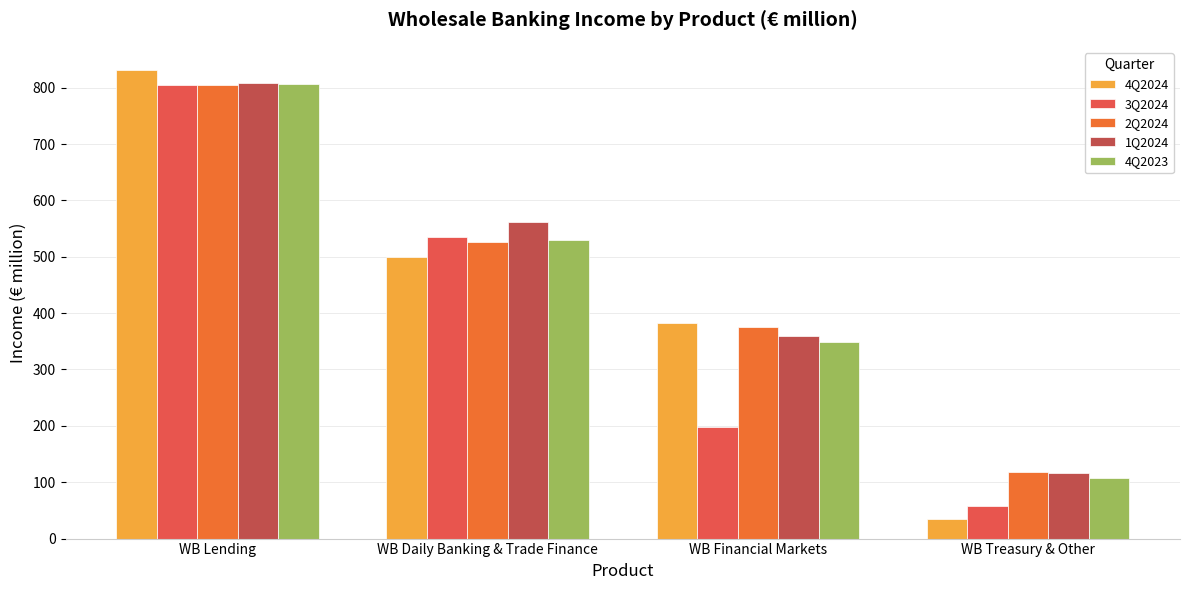

Is the value of 1Q2024 at WB Treasury & Other greater than the value of 2Q2024 at WB Lending?

No